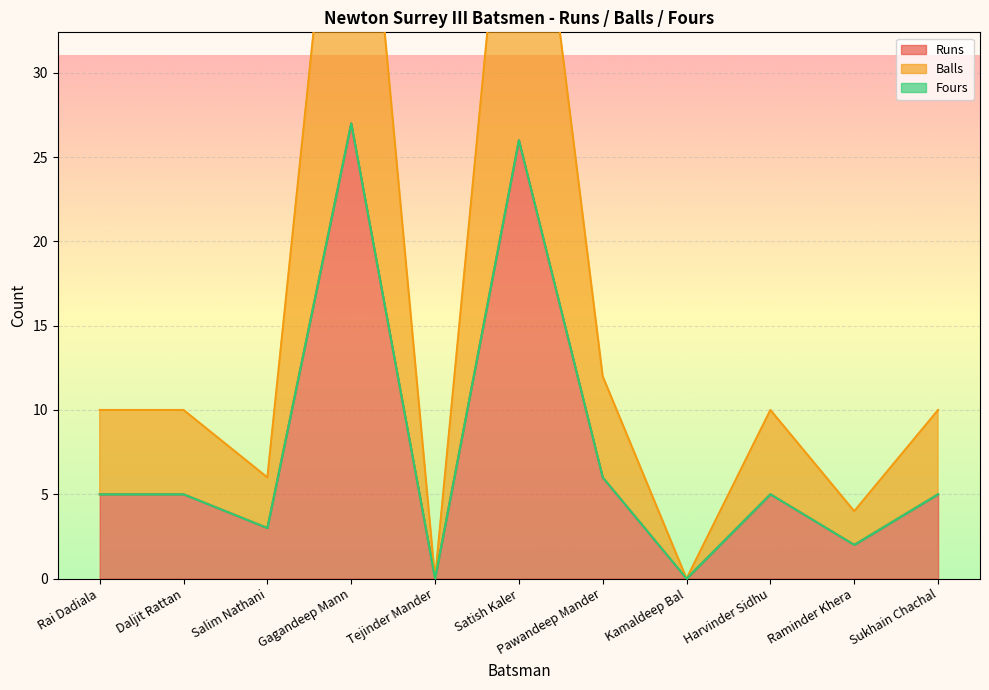

Reading right to left, transcribe all the data shown in this chart.

Runs: 5	2	5	0	6	26	0	27	3	5	5
Balls: 10	4	10	0	12	52	0	54	6	10	10